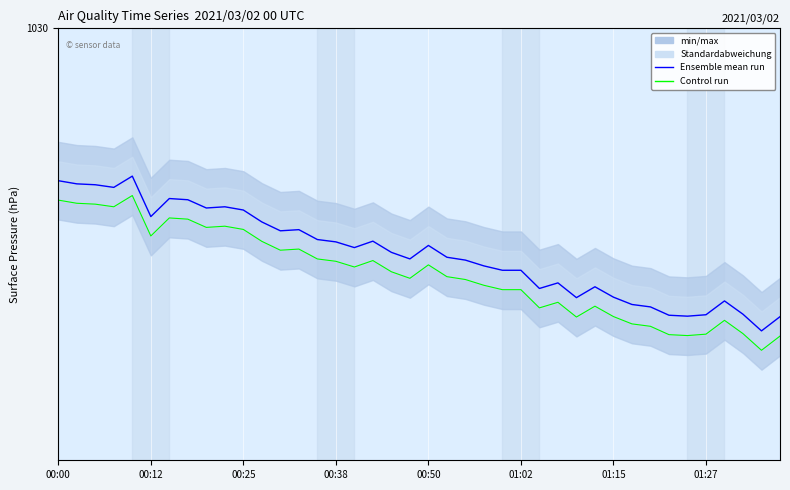

At how many categories does at least one series exceed 1027?

40